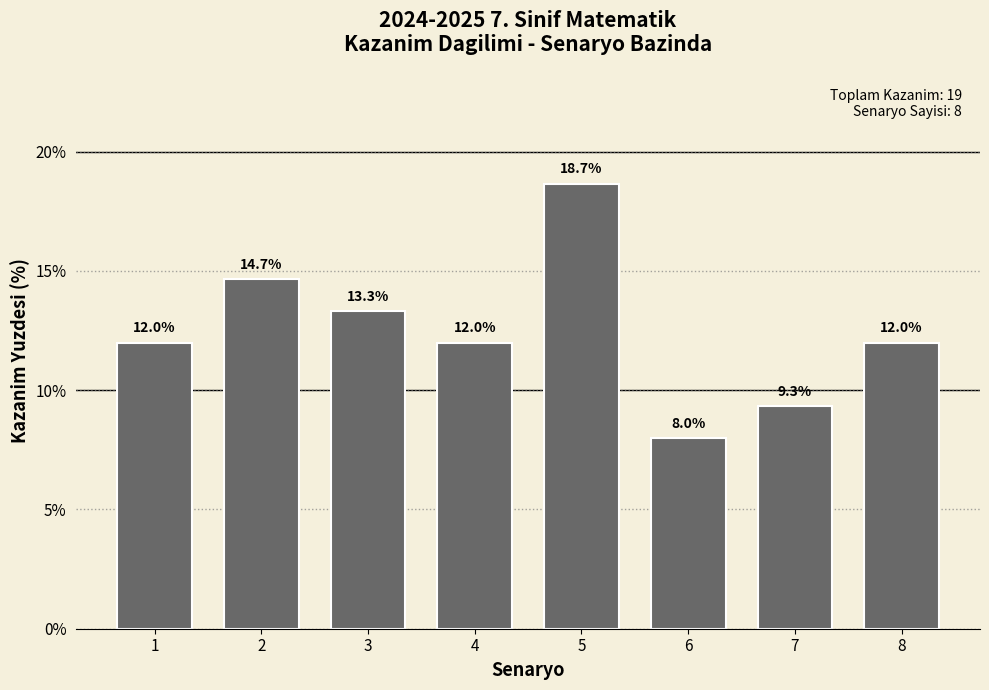

Reading left to right, list all the values displayed in this chart.

12.0	14.7	13.3	12.0	18.7	8.0	9.3	12.0